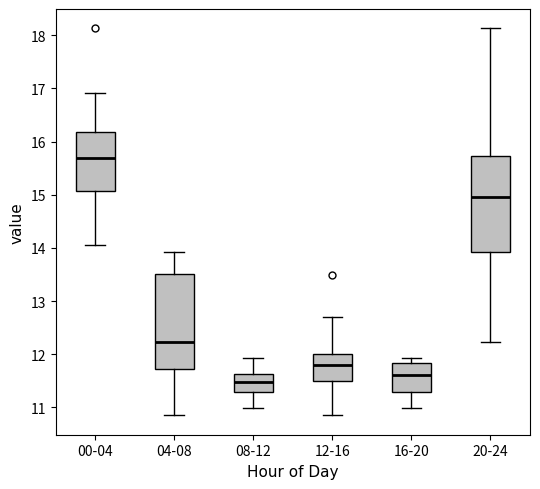

Reading left to right, read every box against the y-axis: the position of its median line, the range the box covers, and the ends of its whiskers. The values are not printed on the chart, so give them approximately, as read against the axis.

00-04: median 15.7, box 15.1 to 16.2, whiskers 14.1 to 16.9
04-08: median 12.2, box 11.7 to 13.5, whiskers 10.9 to 13.9
08-12: median 11.5, box 11.3 to 11.6, whiskers 11.0 to 11.9
12-16: median 11.8, box 11.5 to 12.0, whiskers 10.9 to 12.7
16-20: median 11.6, box 11.3 to 11.8, whiskers 11.0 to 11.9
20-24: median 15.0, box 13.9 to 15.7, whiskers 12.2 to 18.1